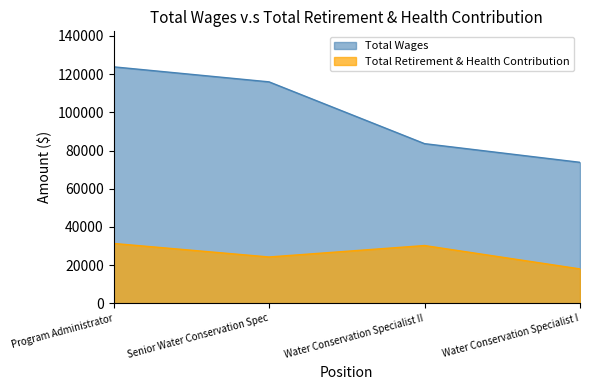

Which series changed the most between Senior Water Conservation Spec and Water Conservation Specialist II?

Total Wages